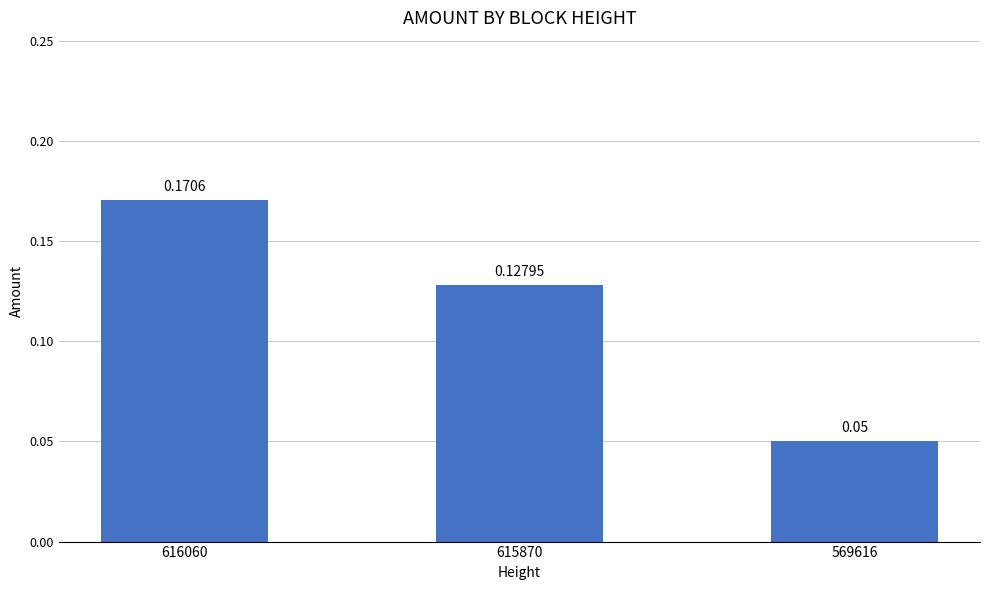

Rank the categories by value from highest to lowest.

616060, 615870, 569616